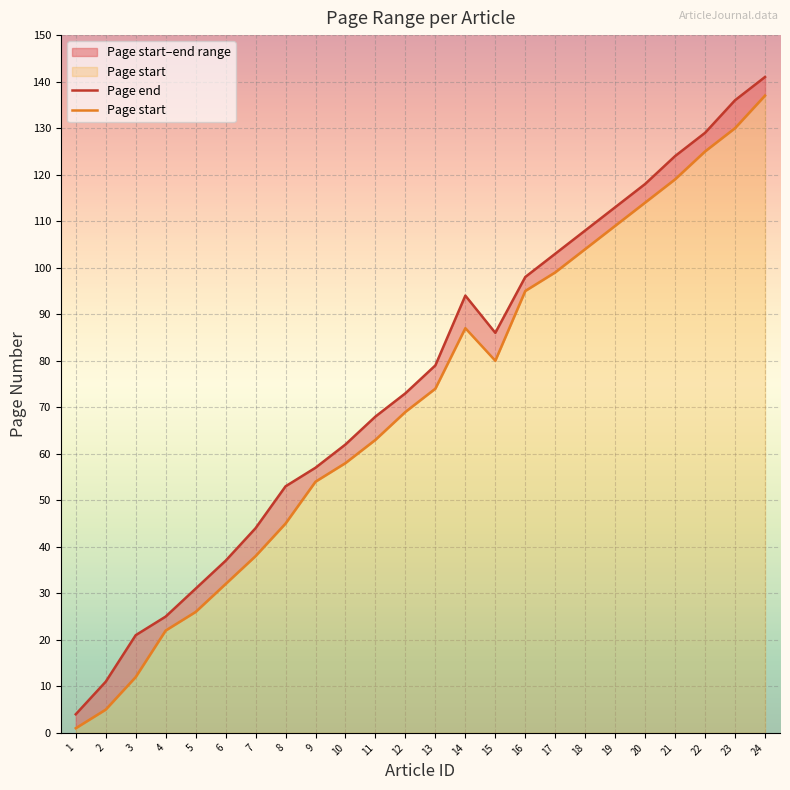

True or false: Page end has a value of 2 at 1.

False